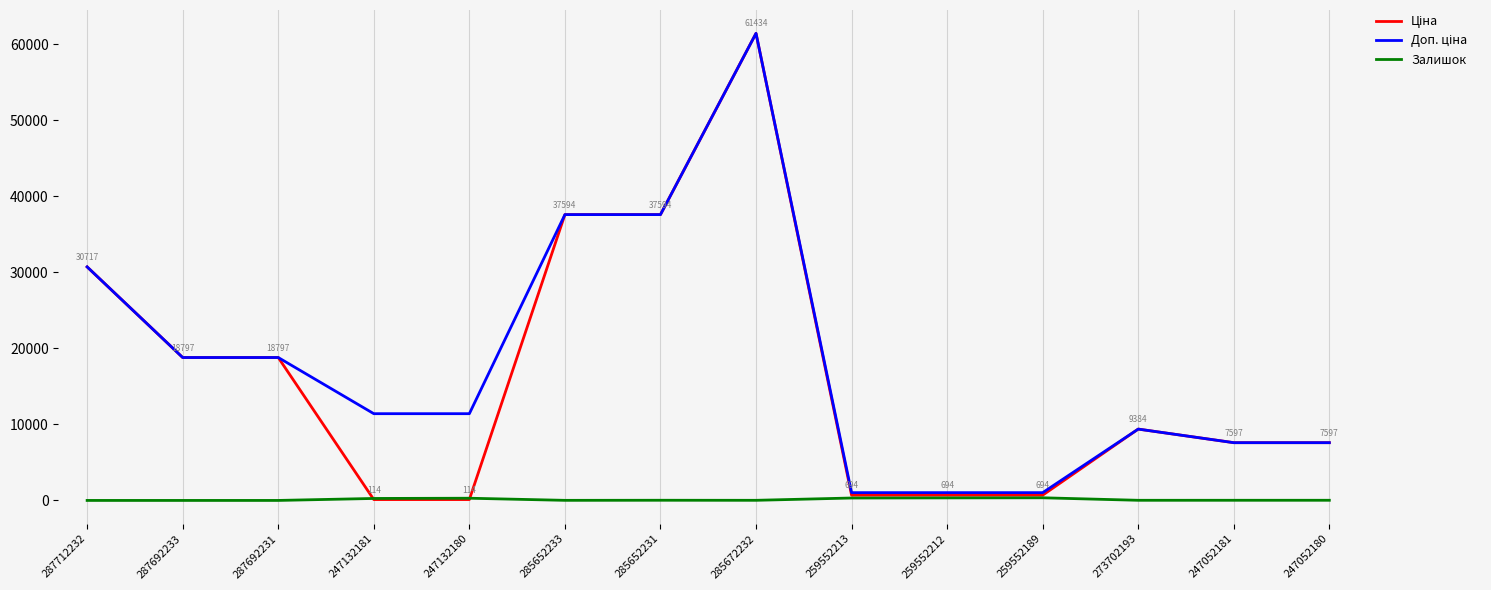

Which category has the highest value across all series?

285672232